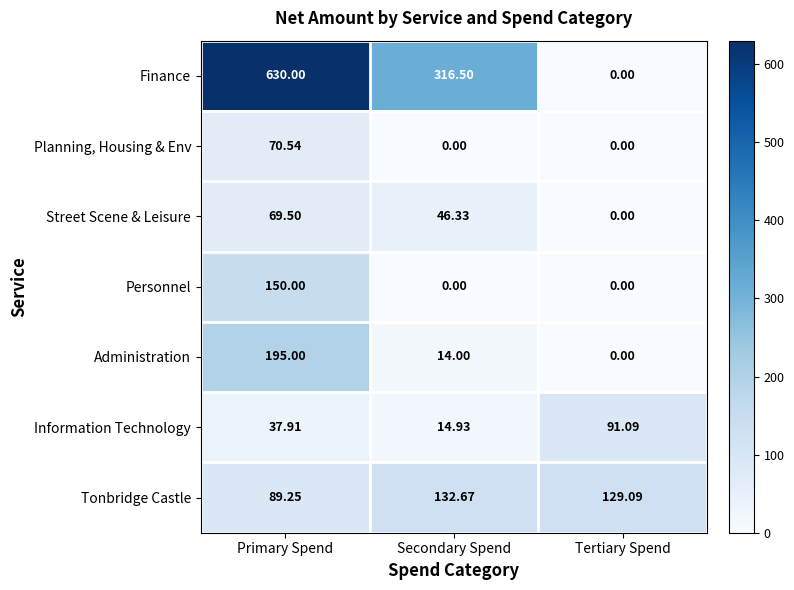

List the series in order of their peak value, lowest first.

Street Scene & Leisure, Planning, Housing & Env, Information Technology, Tonbridge Castle, Personnel, Administration, Finance